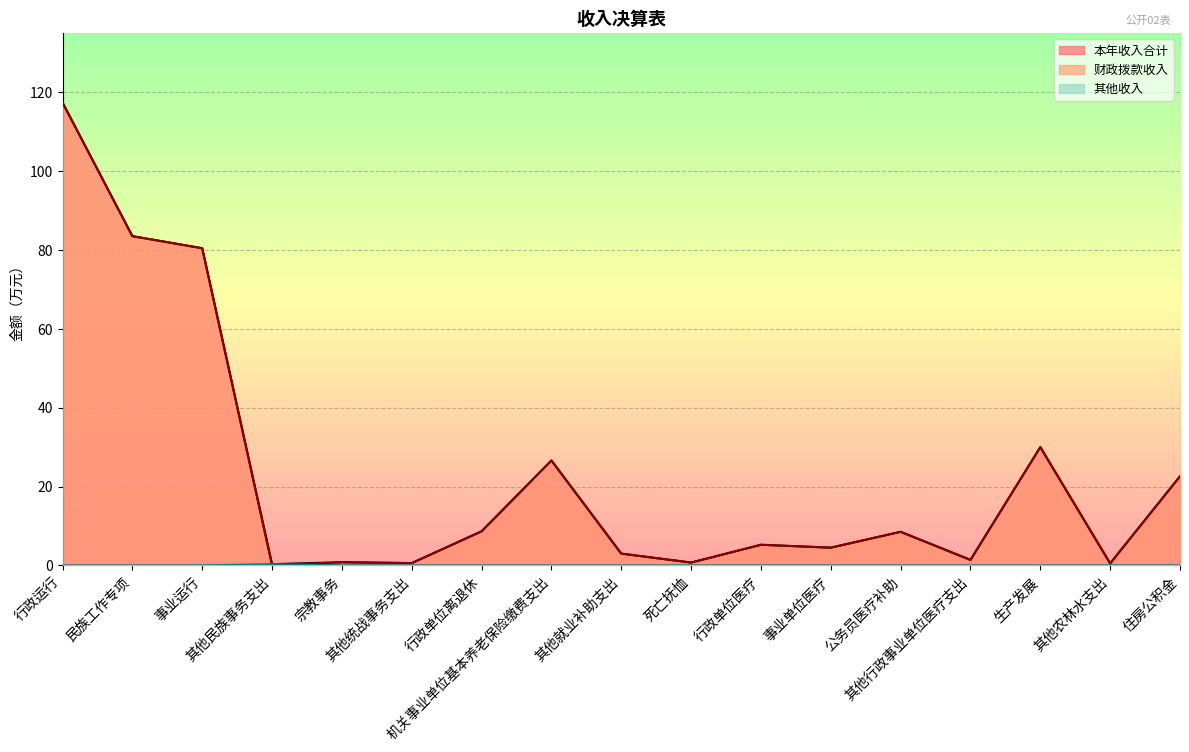

At which label does 财政拨款收入 reach its peak?

行政运行